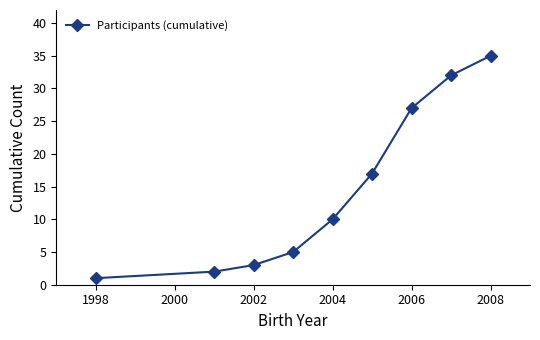

True or false: there are more than 1 points higher than both neighbors.

False